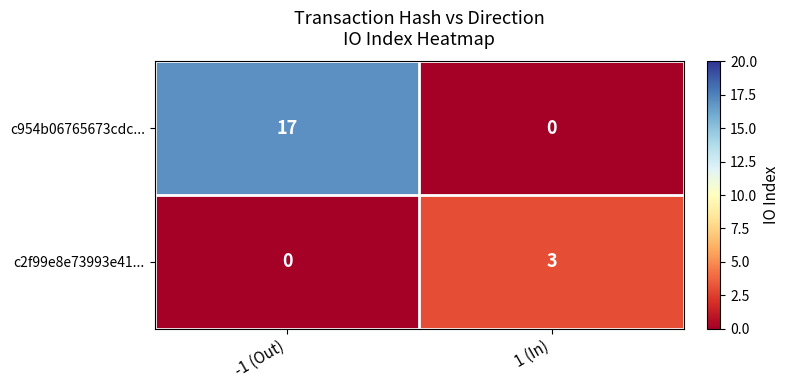

Rank the series at -1 (Out) from lowest to highest value.

c2f99e8e73993e41..., c954b06765673cdc...